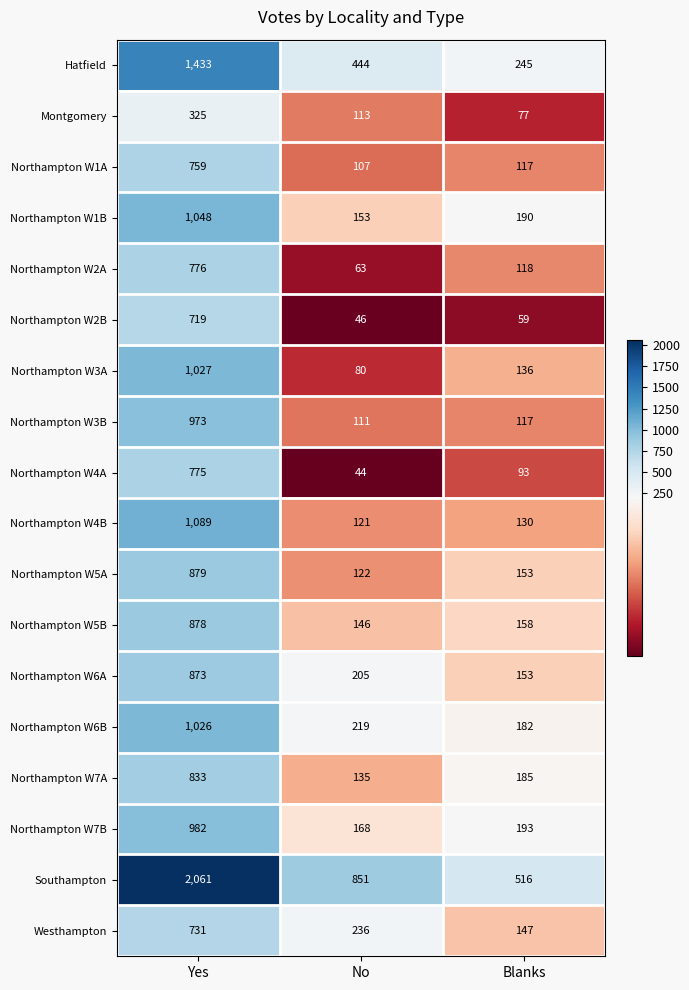

What is the sum of all Northampton W3B values?

1201